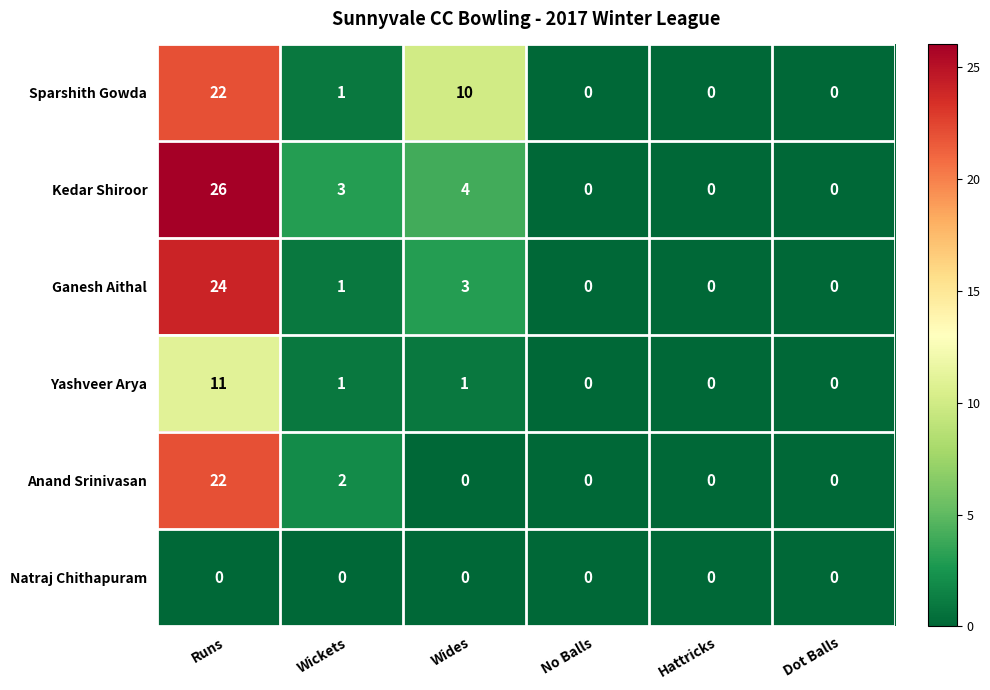

What is the difference between the Yashveer Arya values at Runs and No Balls?

11